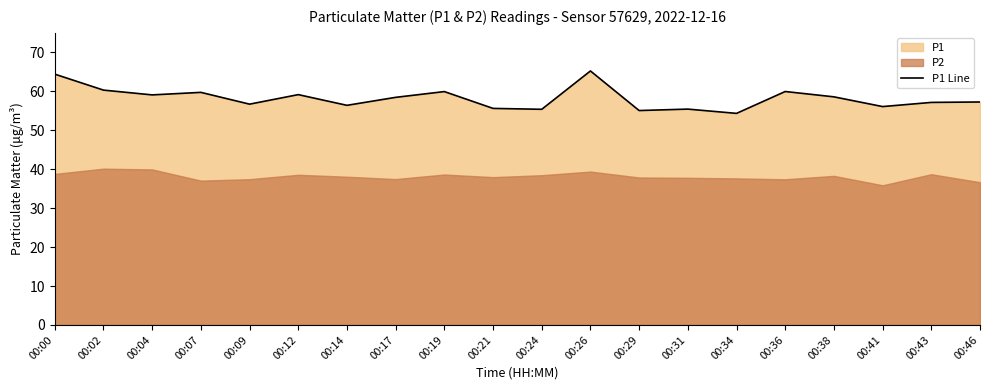

Reading left to right, what are all the values shown in this chart?

00:00=64.4	00:02=60.3	00:04=59.1	00:07=59.8	00:09=56.7	00:12=59.2	00:14=56.4	00:17=58.5	00:19=60.0	00:21=55.6	00:24=55.4	00:26=65.2	00:29=55.1	00:31=55.5	00:34=54.4	00:36=60.0	00:38=58.6	00:41=56.1	00:43=57.2	00:46=57.3